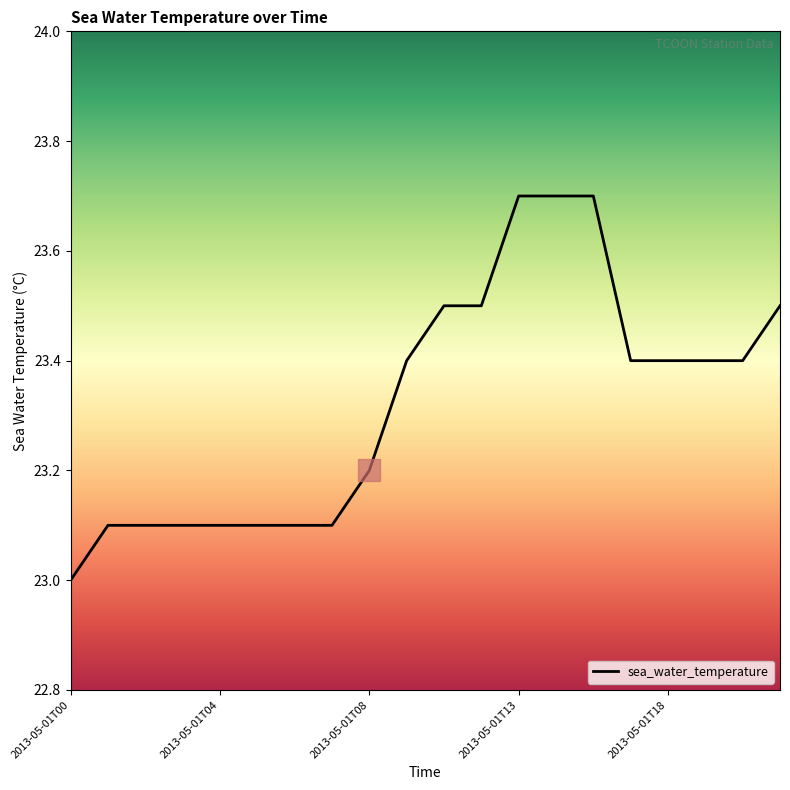

What is the minimum value shown in the chart?

23.0